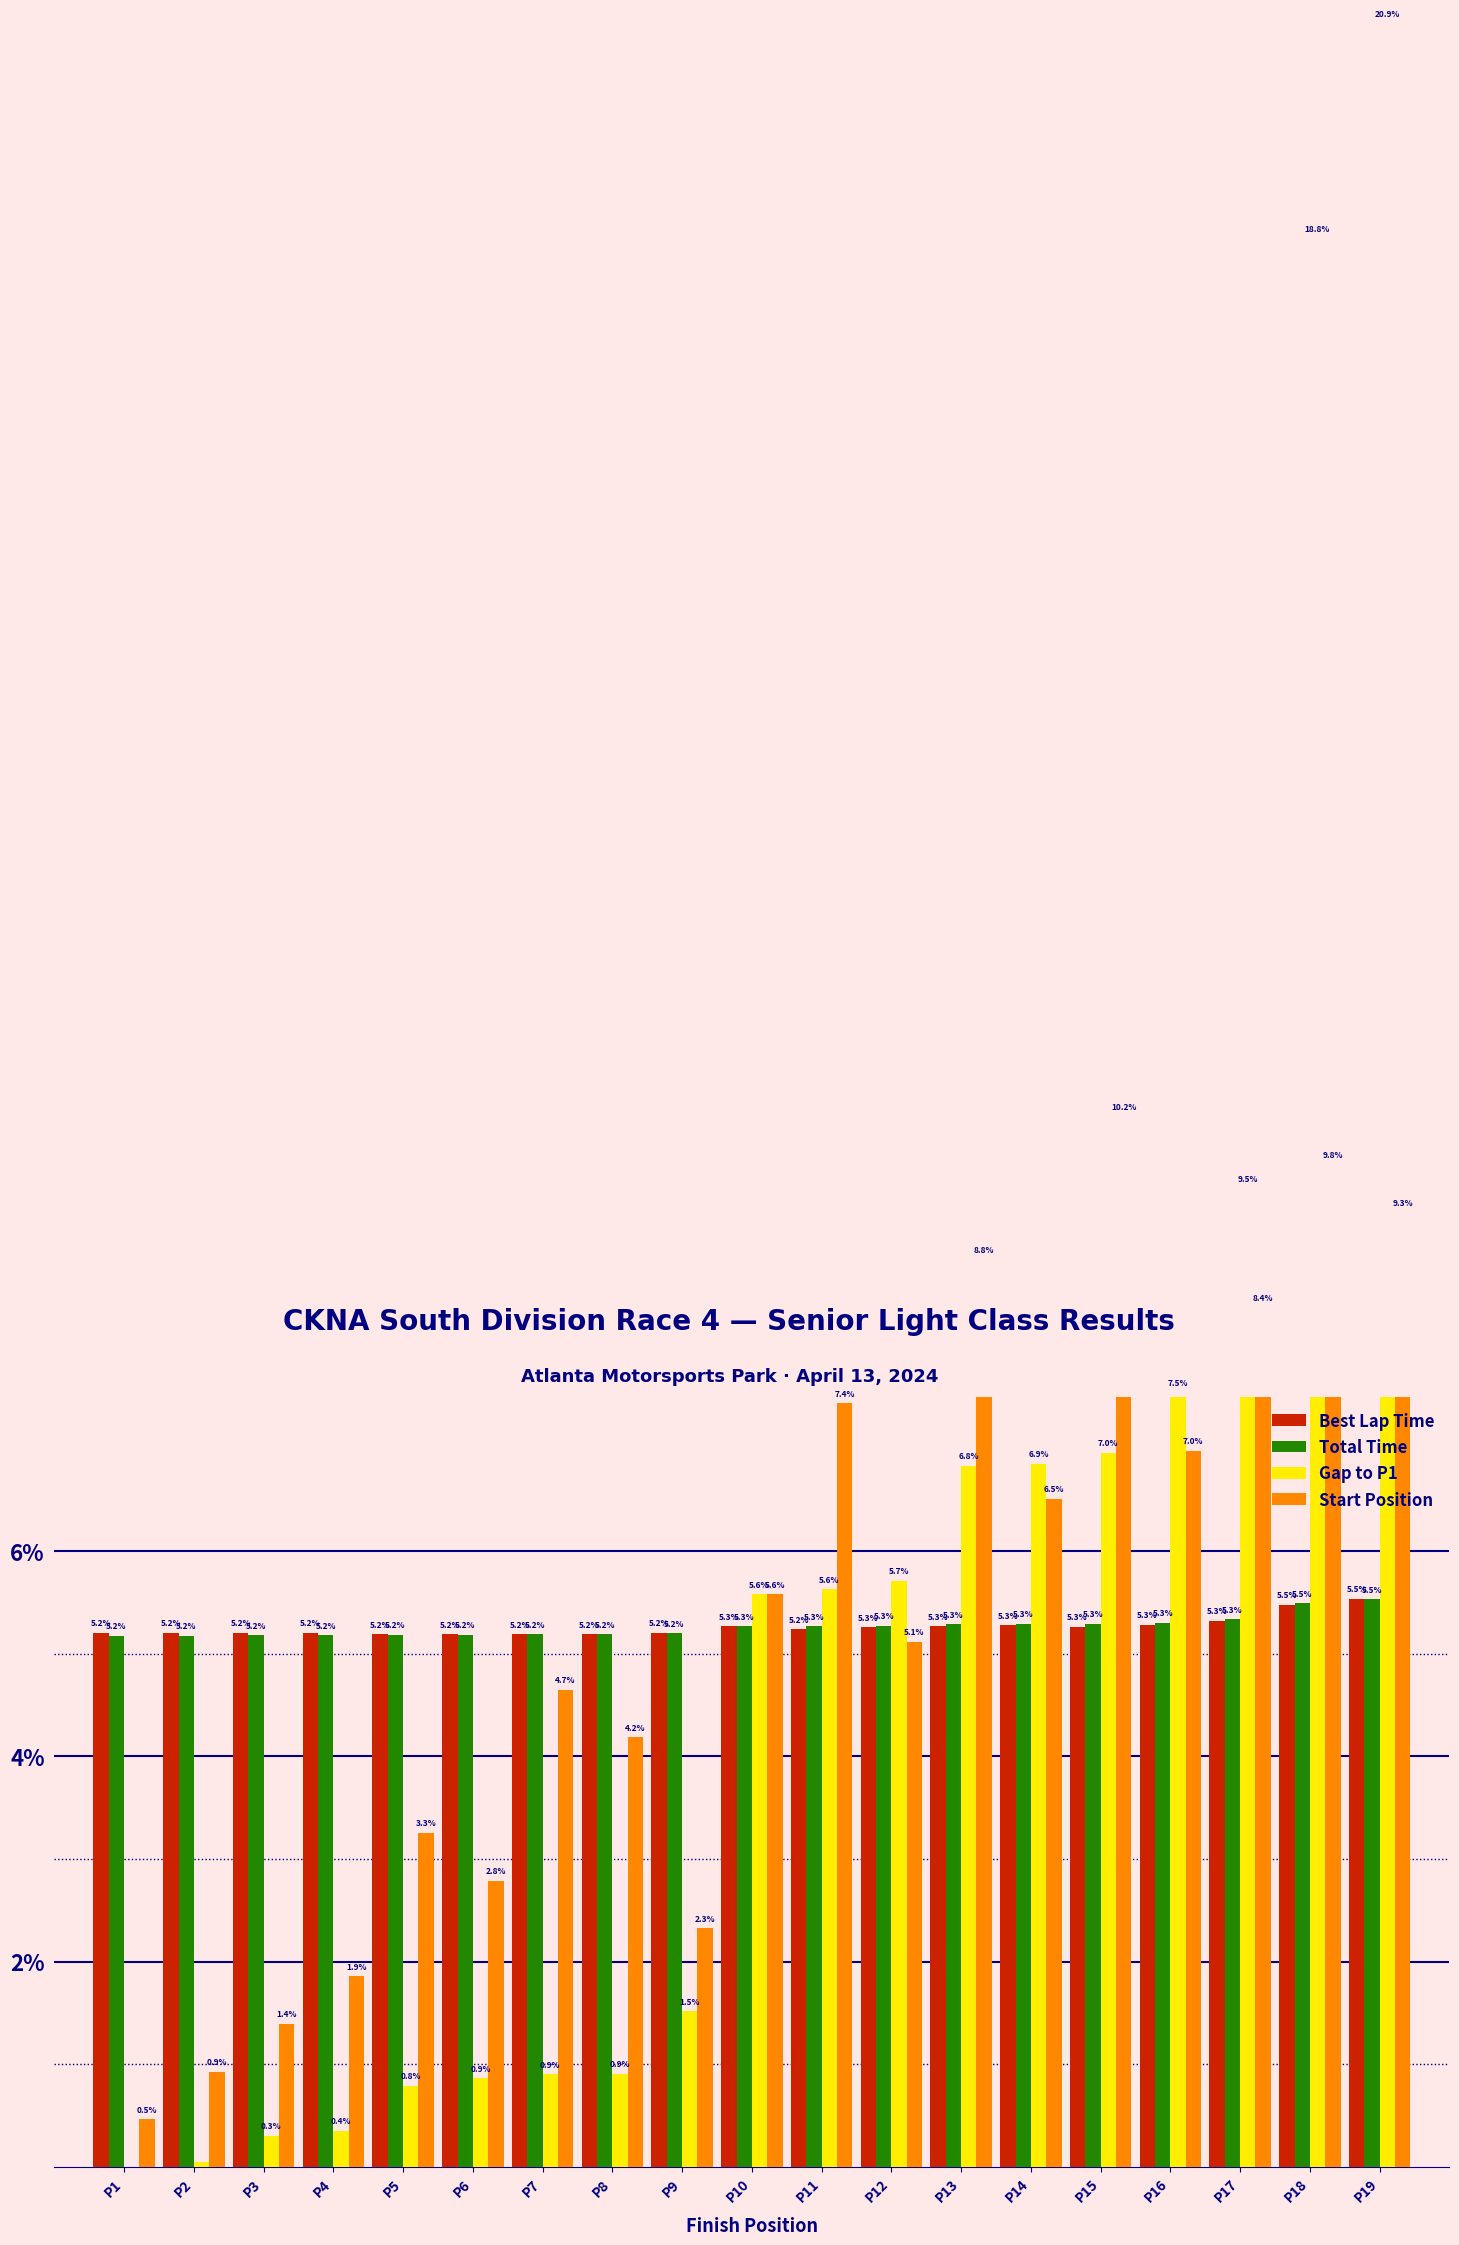

How many groups of bars are there?

19